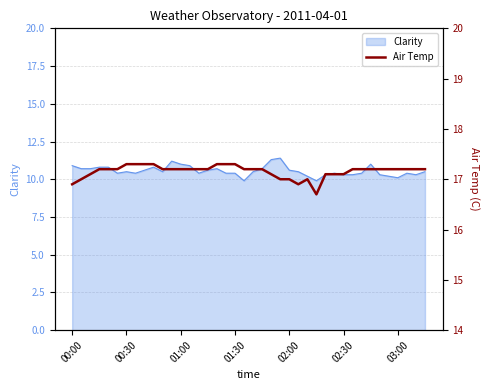

What is the maximum value for Clarity?

11.4